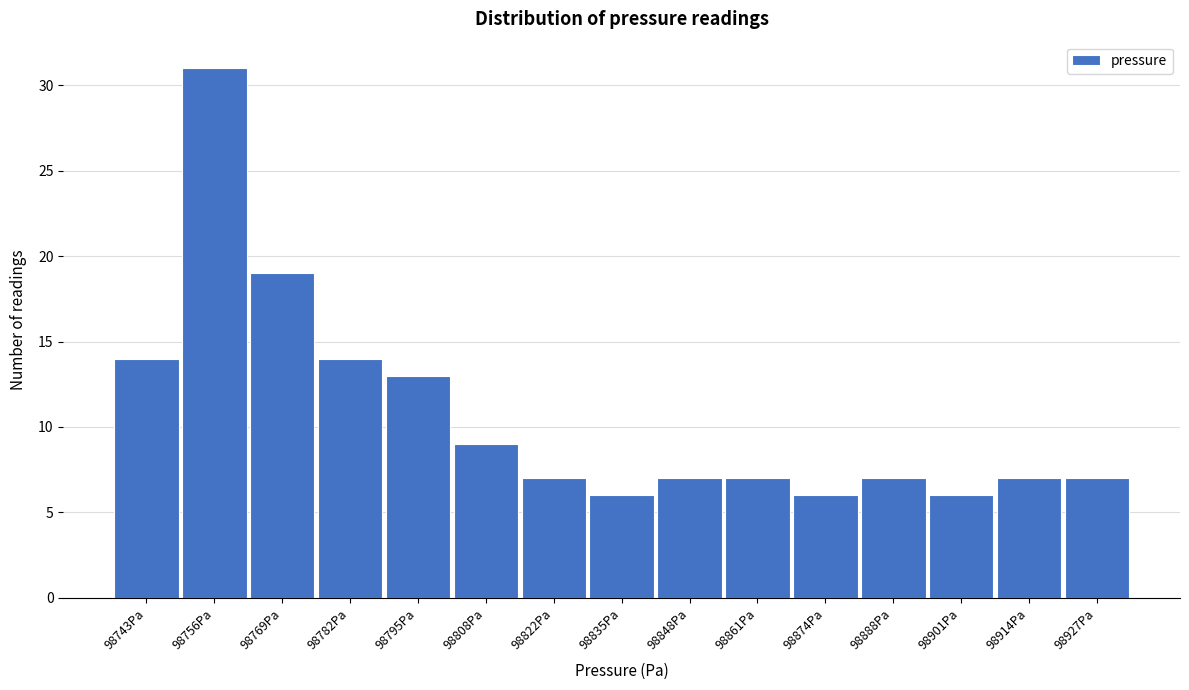

Reading right to left, transcribe all the data shown in this chart.

98927Pa=7	98914Pa=7	98901Pa=6	98888Pa=7	98874Pa=6	98861Pa=7	98848Pa=7	98835Pa=6	98822Pa=7	98808Pa=9	98795Pa=13	98782Pa=14	98769Pa=19	98756Pa=31	98743Pa=14